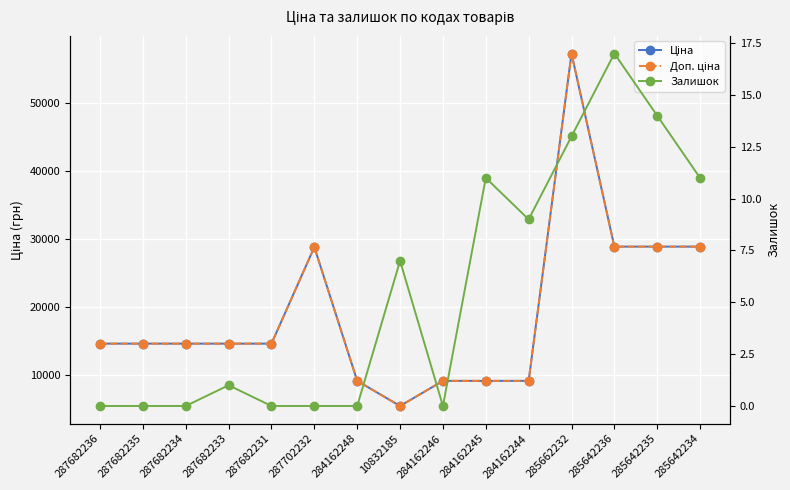

True or false: Ціна and Залишок intersect in this chart.

False